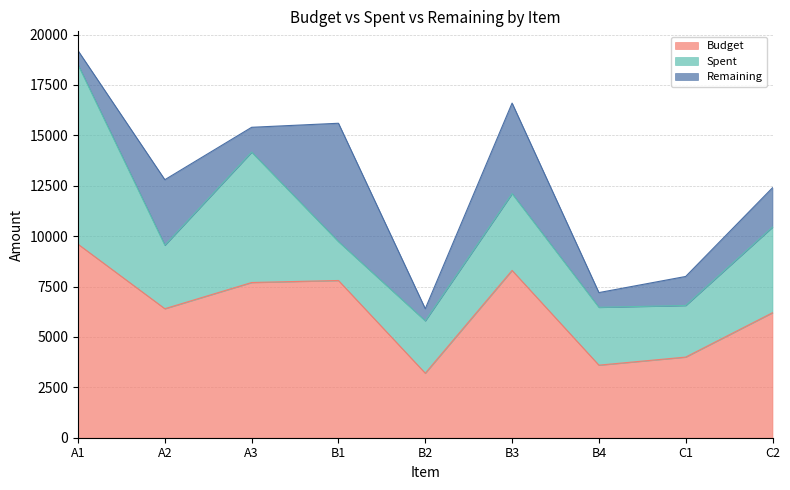

Count the number of data series in this chart.

3